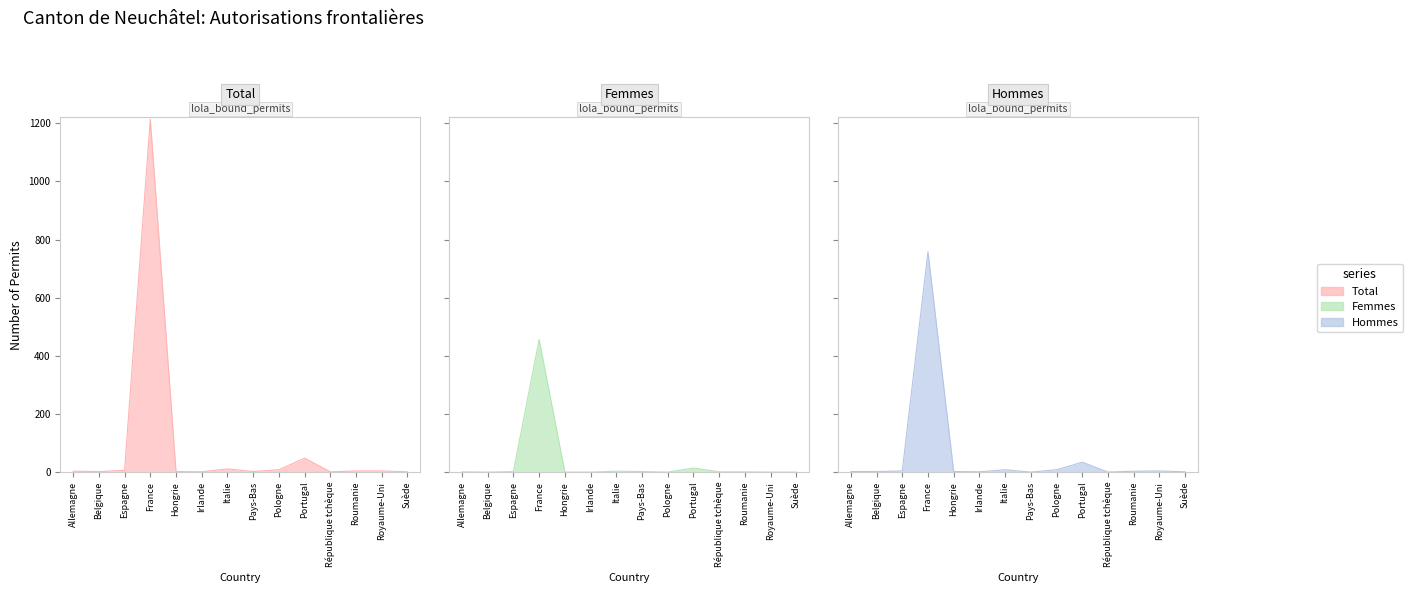

What is the value of the Hommes point at the 1st from the left?

2